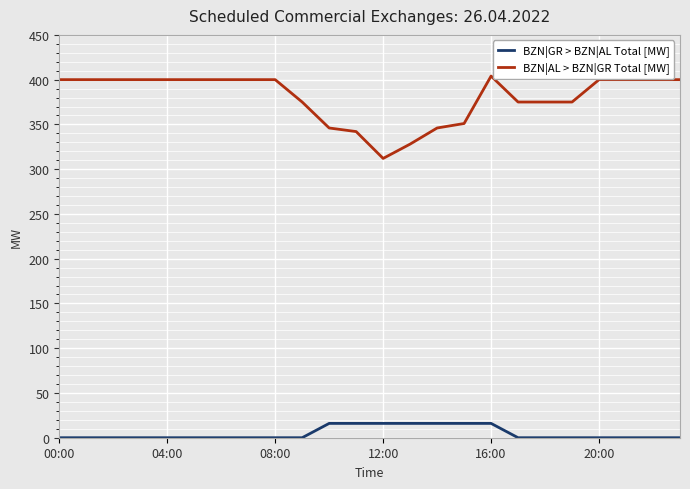

True or false: BZN|AL > BZN|GR Total [MW] and BZN|GR > BZN|AL Total [MW] cross at least once.

False